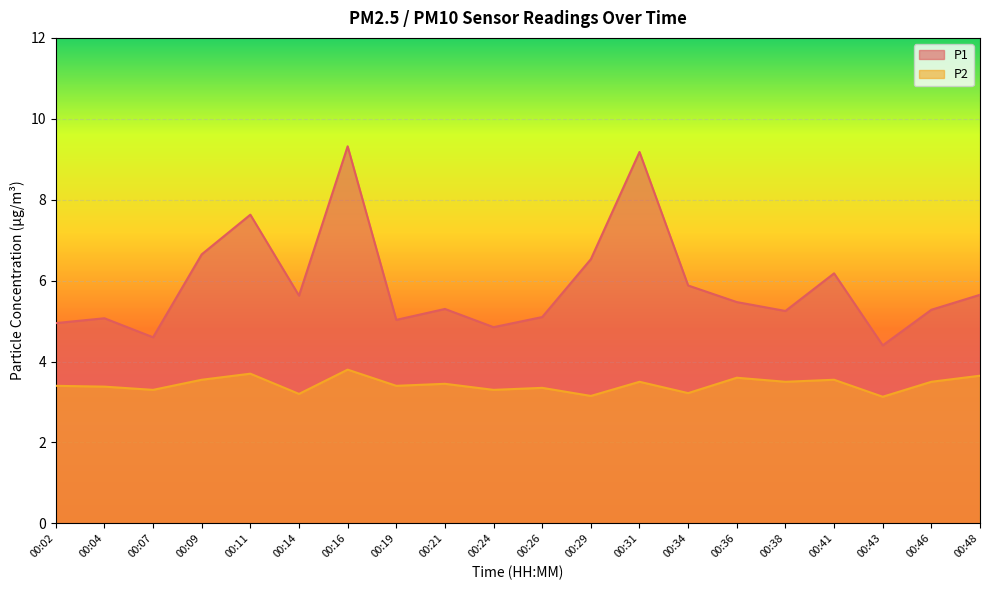

What are all the series names shown in the legend?

P1, P2